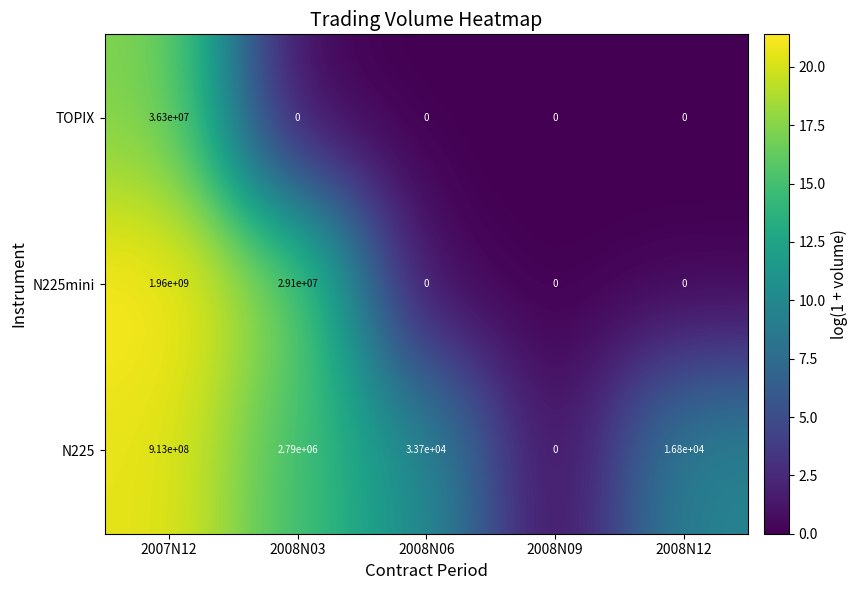

What is the maximum value shown in the chart?

1960000000